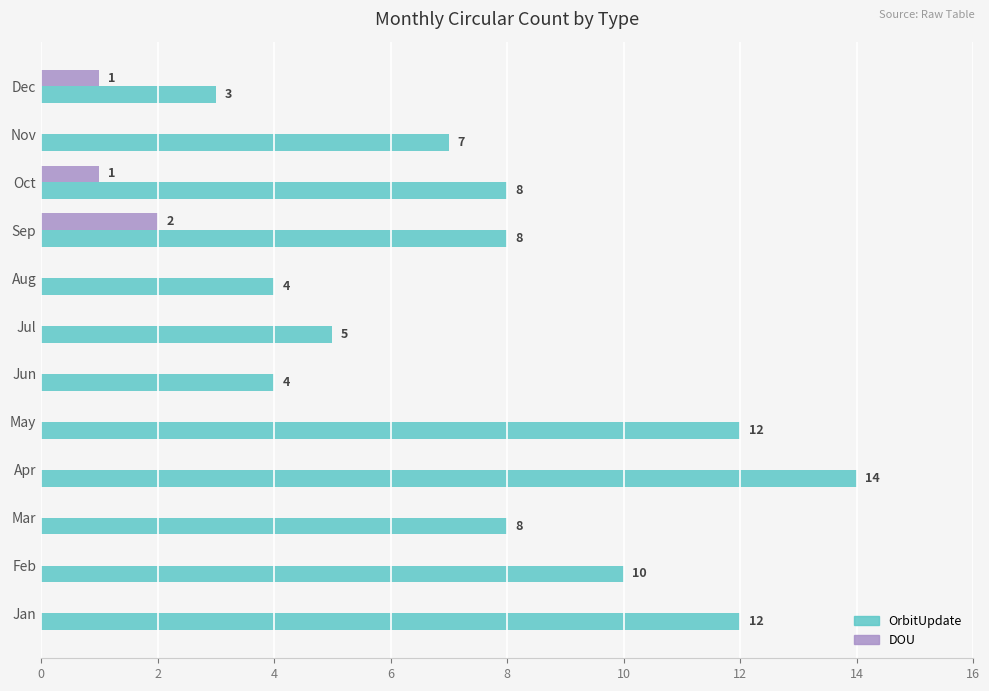

True or false: OrbitUpdate has a value of 8 at Oct.

True